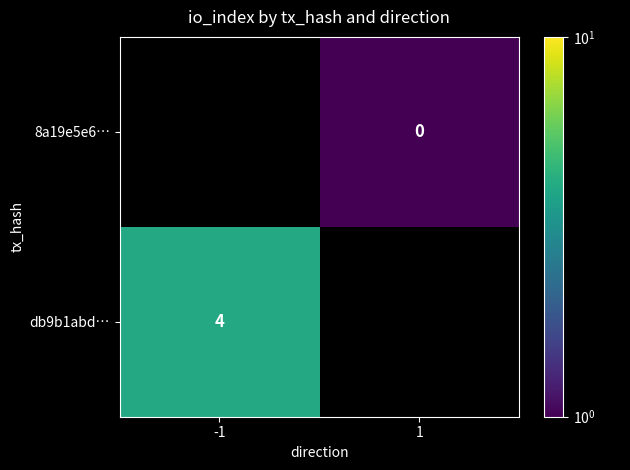

The db9b1abd… series shows 5.3 at -1. True or false?

False